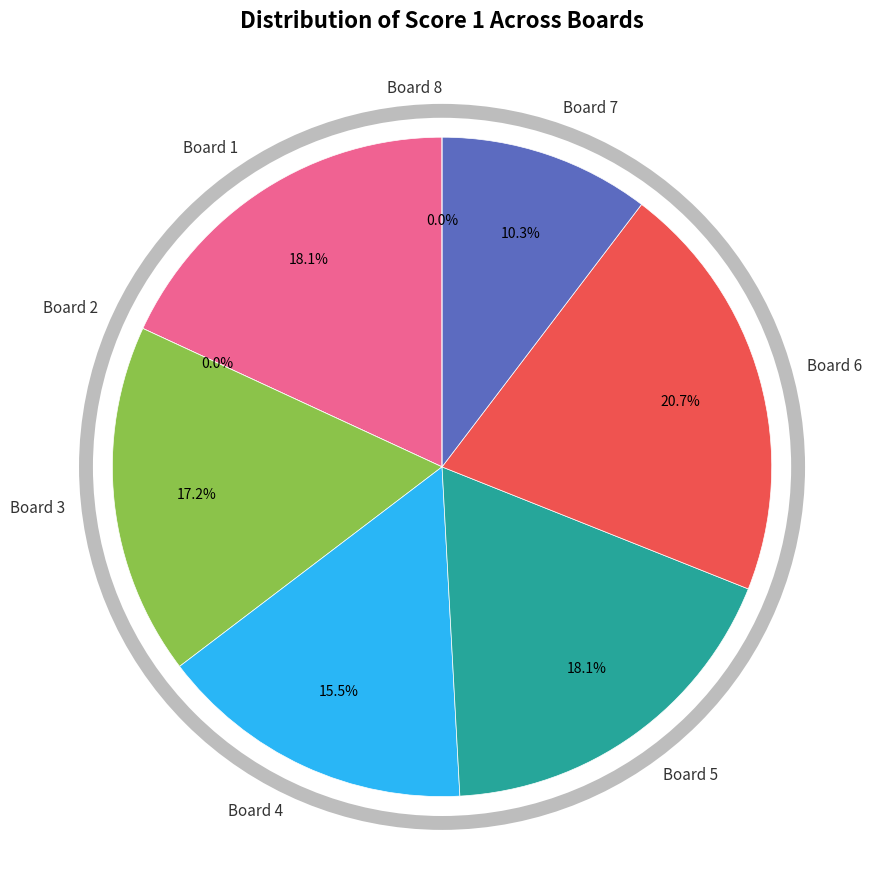

Is it true that Board 1 is 3% of the pie?

False